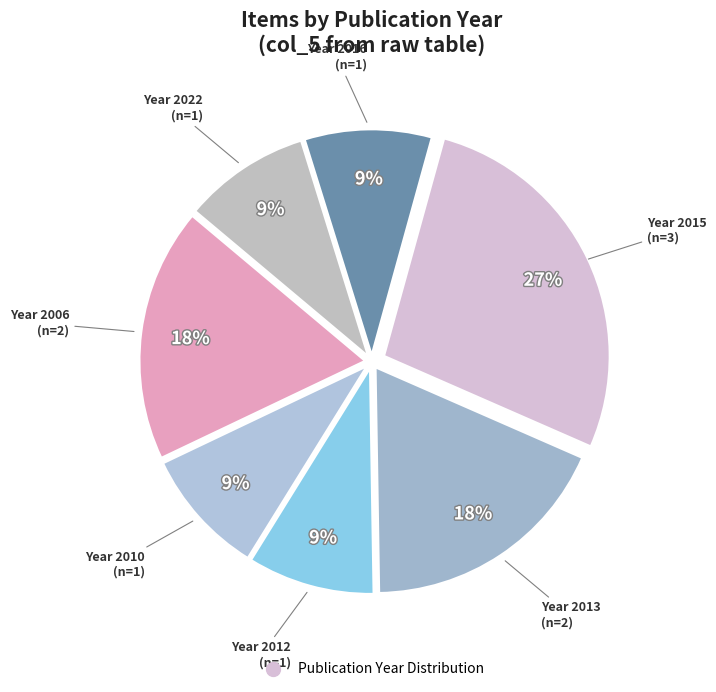

Count the number of slices in the pie.

7